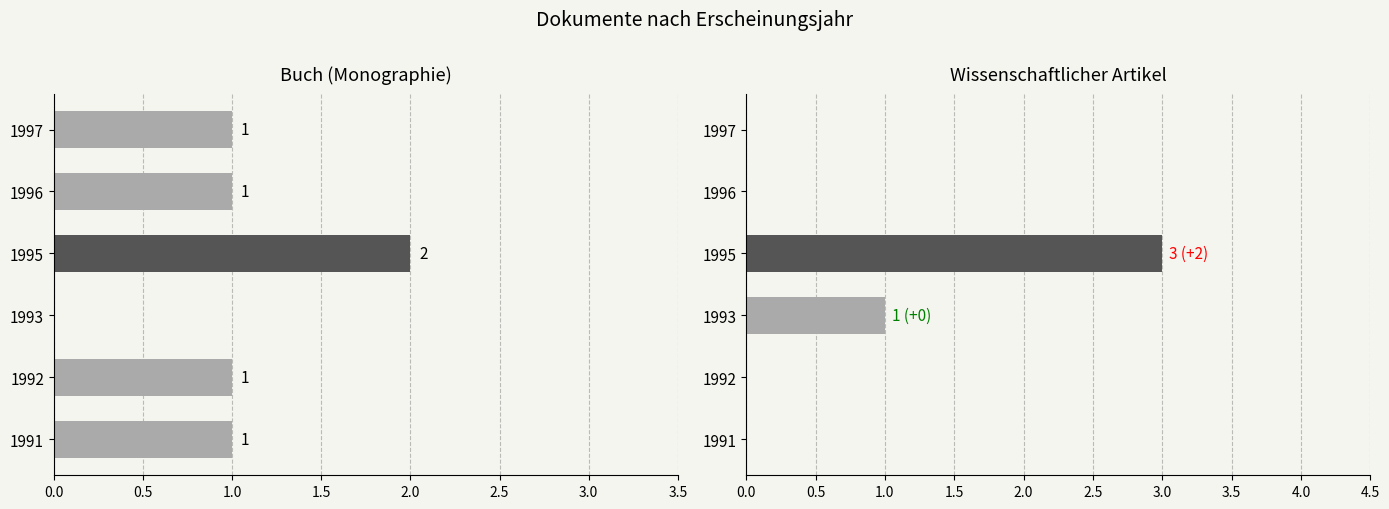

What is the difference between the highest and lowest values at 1993?

1